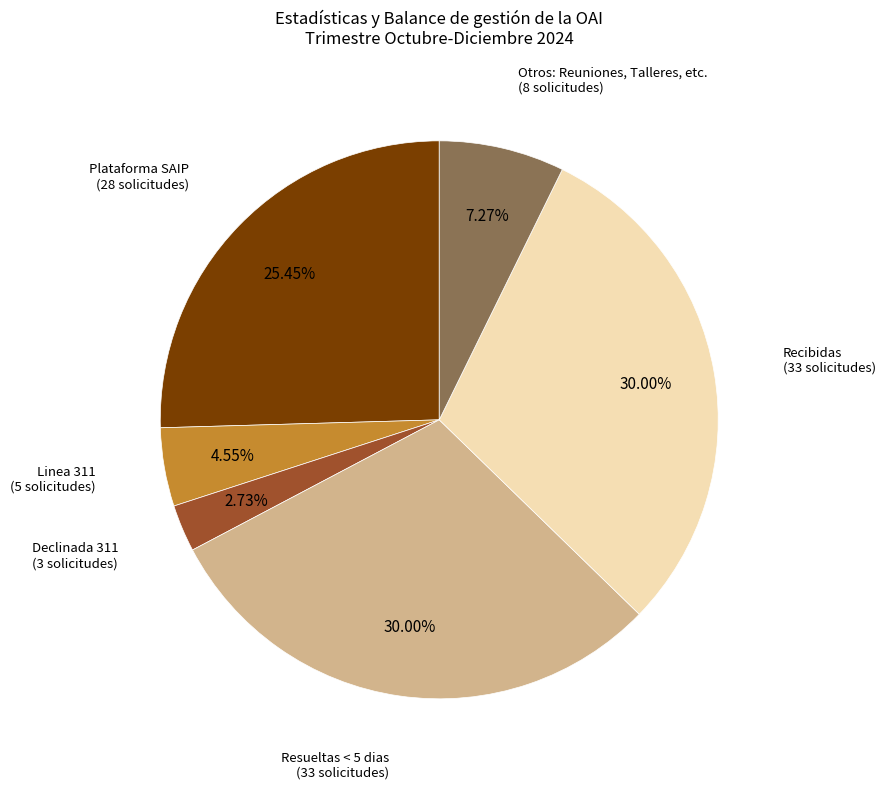

Is there any slice that represents more than half of the pie?

No